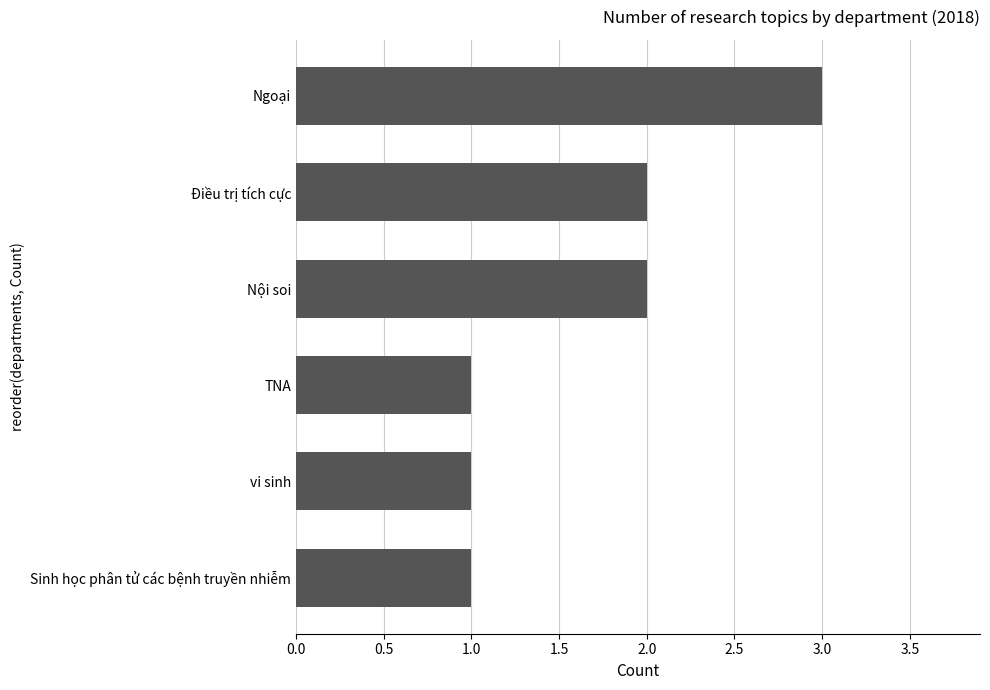

What is the sum of all values?

10